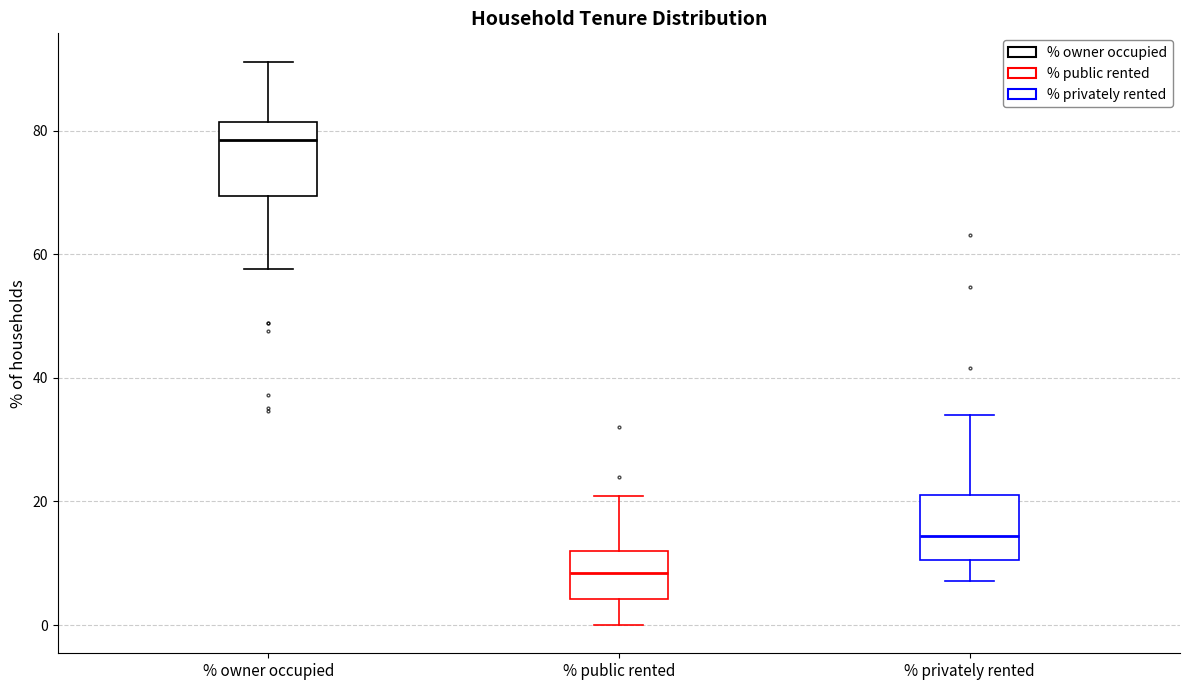

Reading left to right, transcribe this box plot: for each box, give where its median line is, the range the box spans, and where its two whiskers end, as read against the y-axis. The values are not printed on the chart, so give them approximately, as read against the axis.

% owner occupied: median 78, box 70 to 82, whiskers 58 to 92
% public rented: median 8, box 4 to 12, whiskers 0 to 20
% privately rented: median 14, box 10 to 22, whiskers 8 to 34